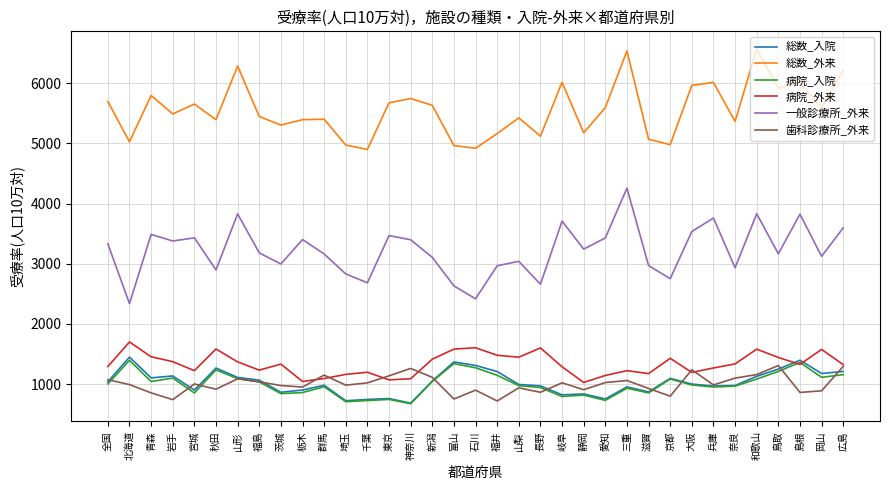

What is the difference between the maximum and minimum values in the 歯科診療所_外来 series?

589